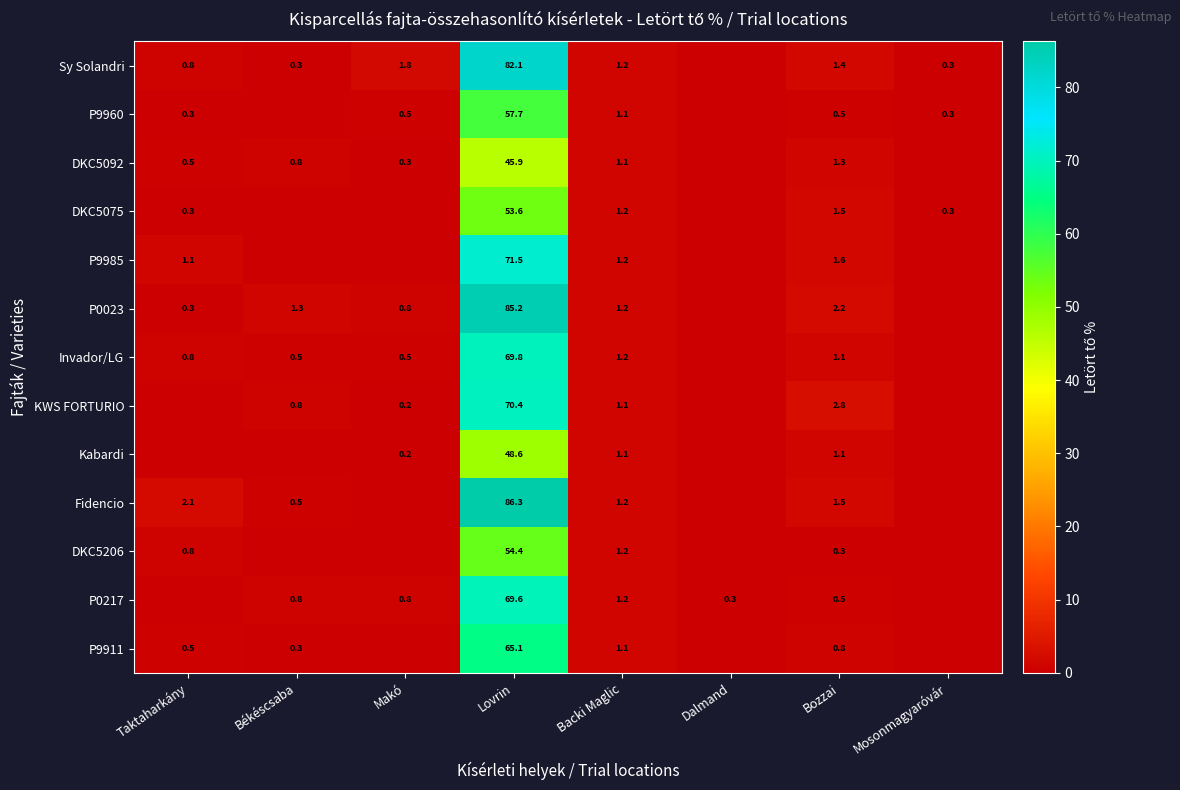

Which series changed the most between Lovrin and Bozzai?

Fidencio